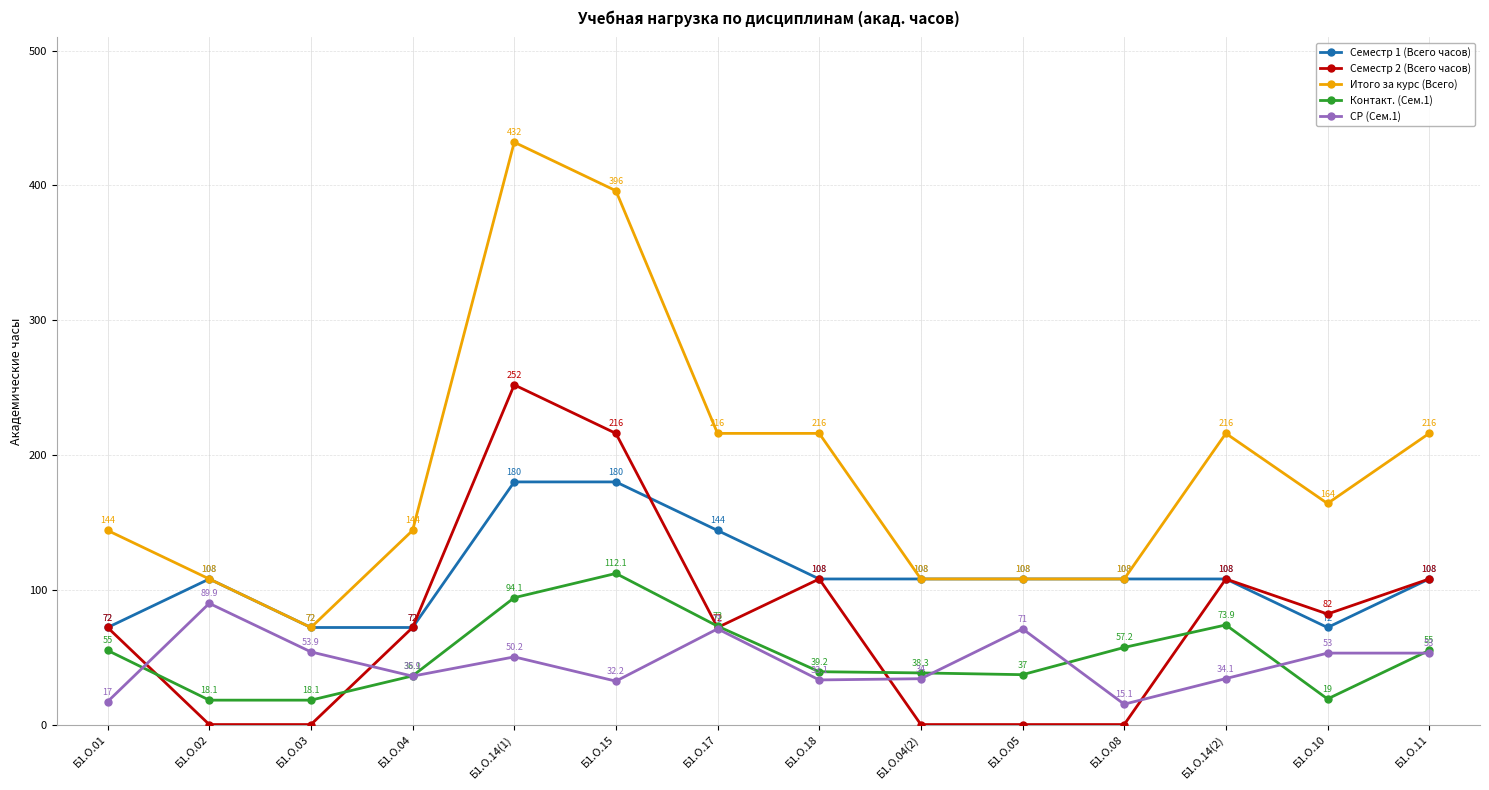

What is the value of the СР (Сем.1) point at the 6th from the left?

32.2